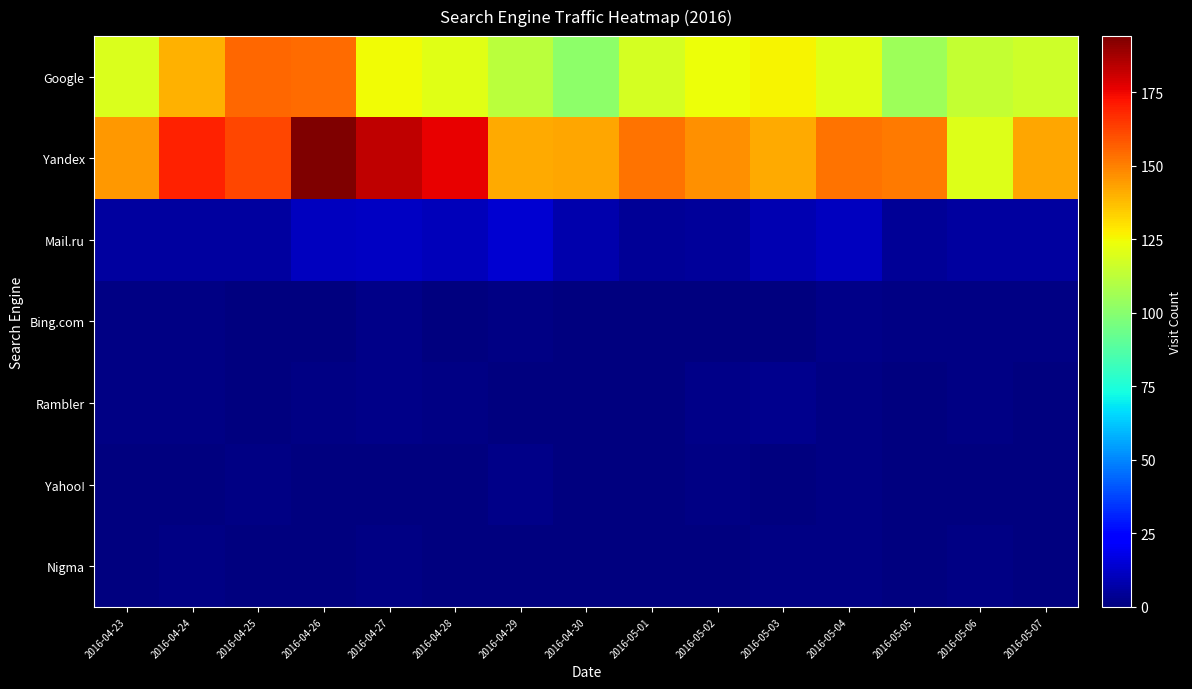

At how many categories does at least one series exceed 170?

3